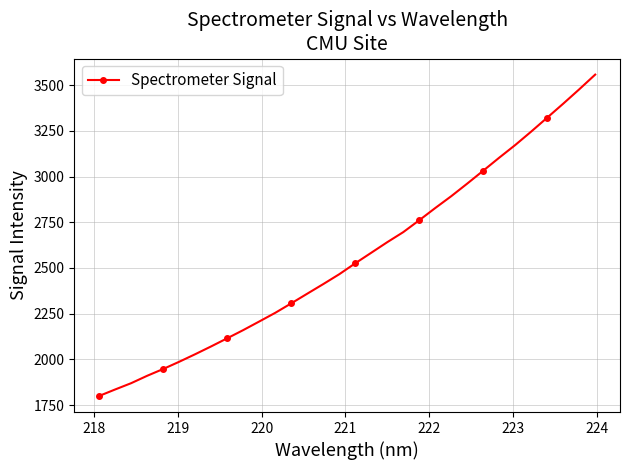

What is the maximum value shown in the chart?

3558.3